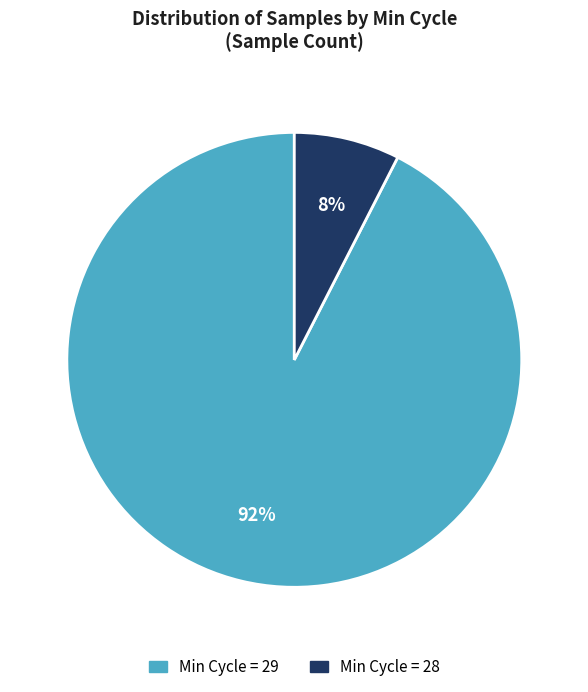

Does any single category account for the majority?

Yes